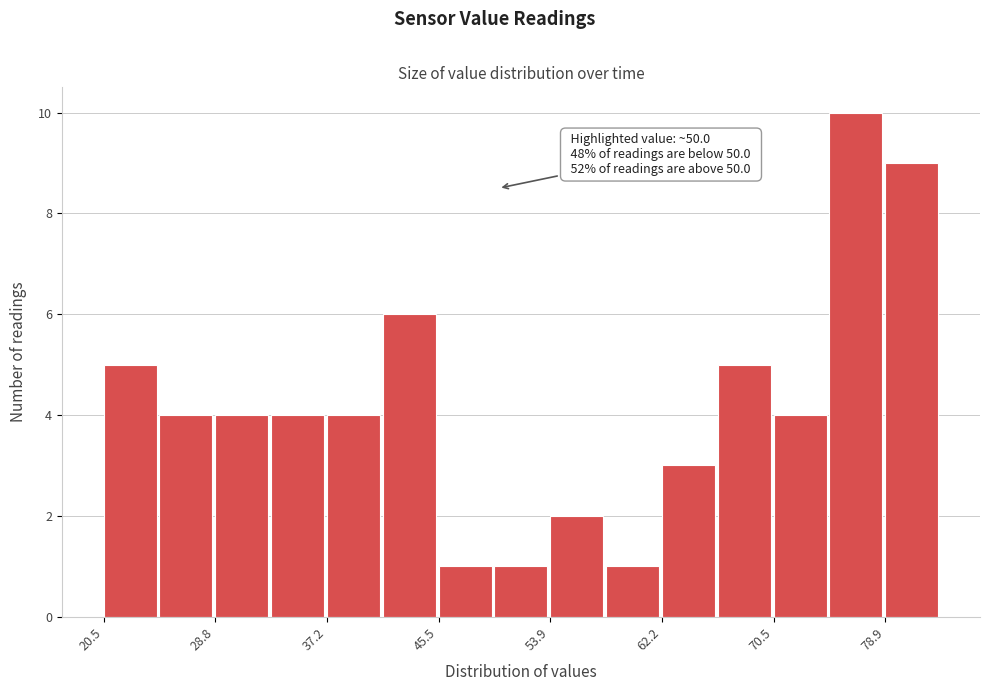

Which range on the x-axis has the tallest bar?

75 to 79